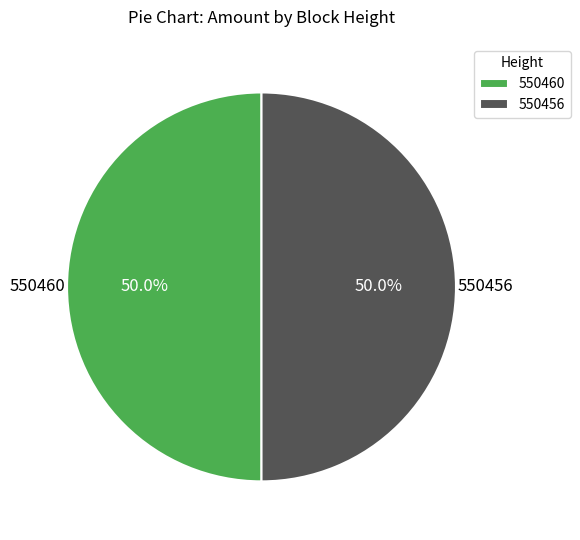

Approximately how many times larger is the value at 550460 compared to 550456?

1.0